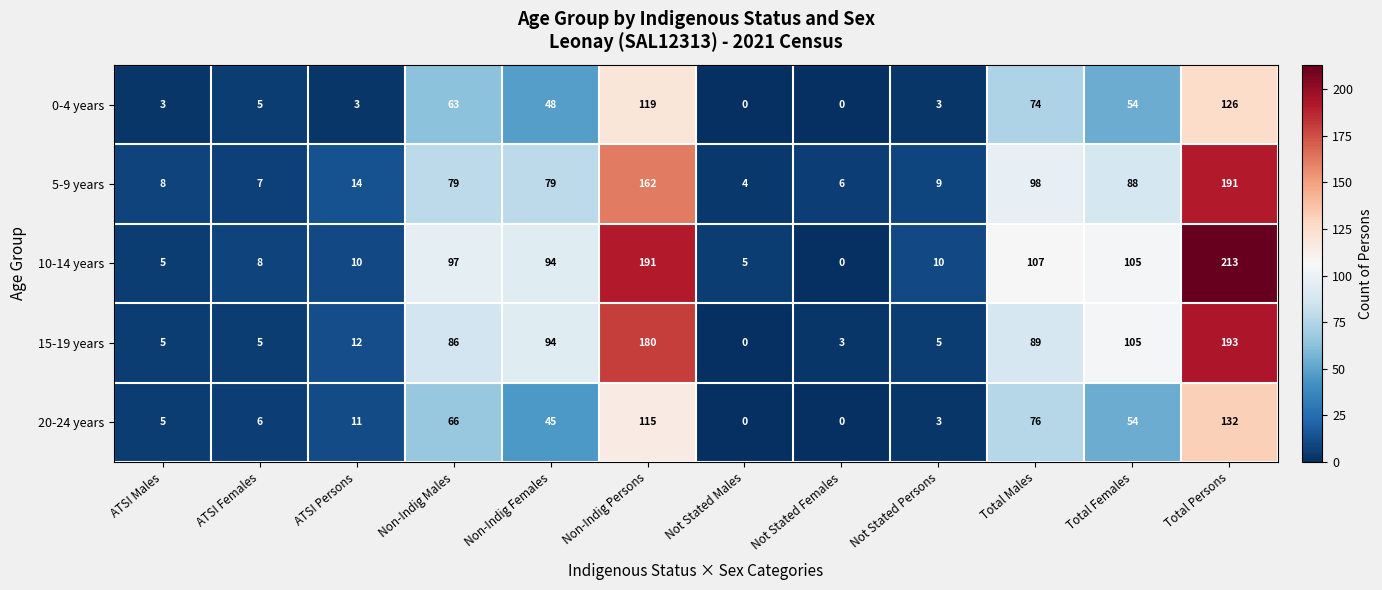

What value does the 20-24 years series have at Non-Indig Persons, to the nearest 50?

100